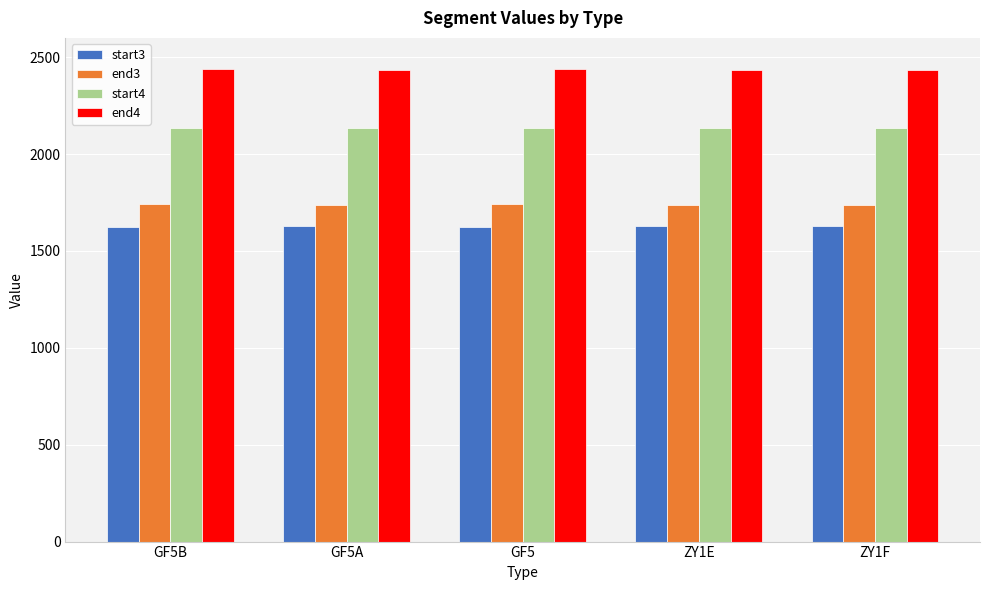

What is the minimum value shown in the chart?

1623